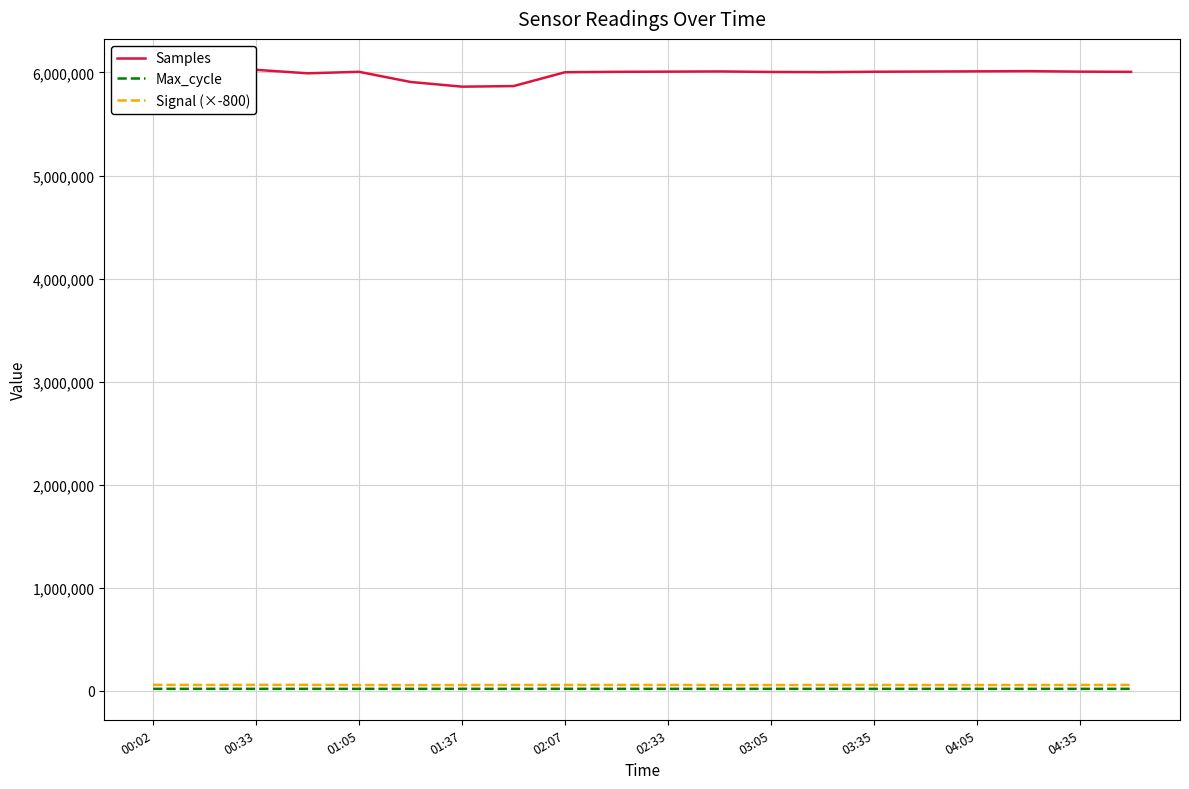

What is the lowest value of the Samples series?

5862295